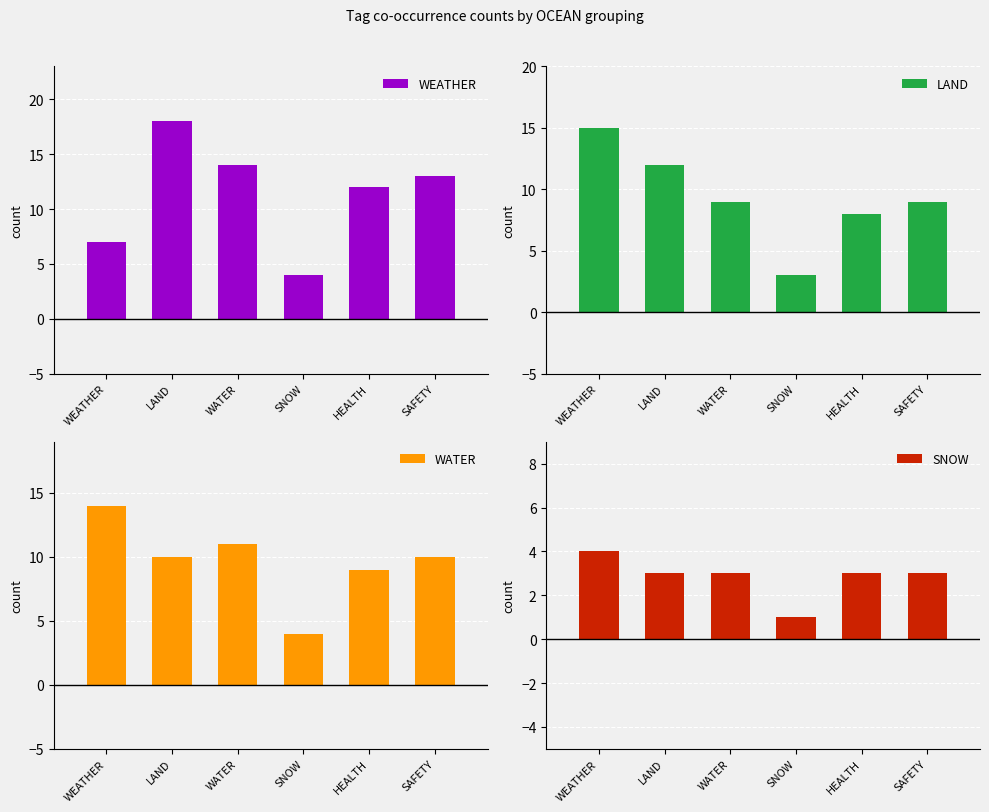

What is the value of the WATER bar at the 4th from the left?

4